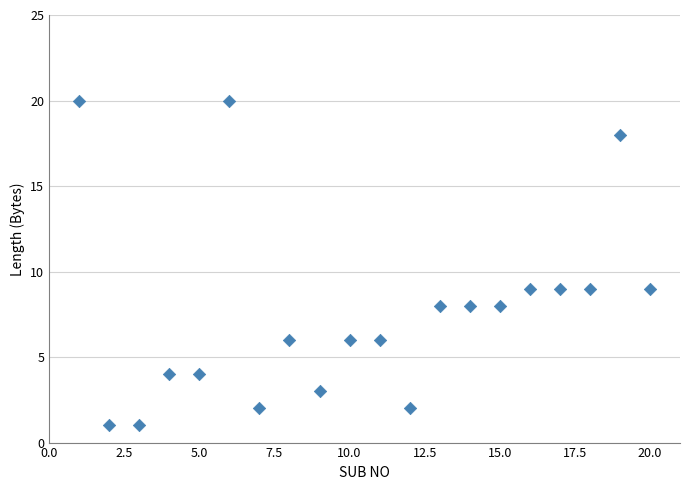

What is the range of X values (max minus min)?

19